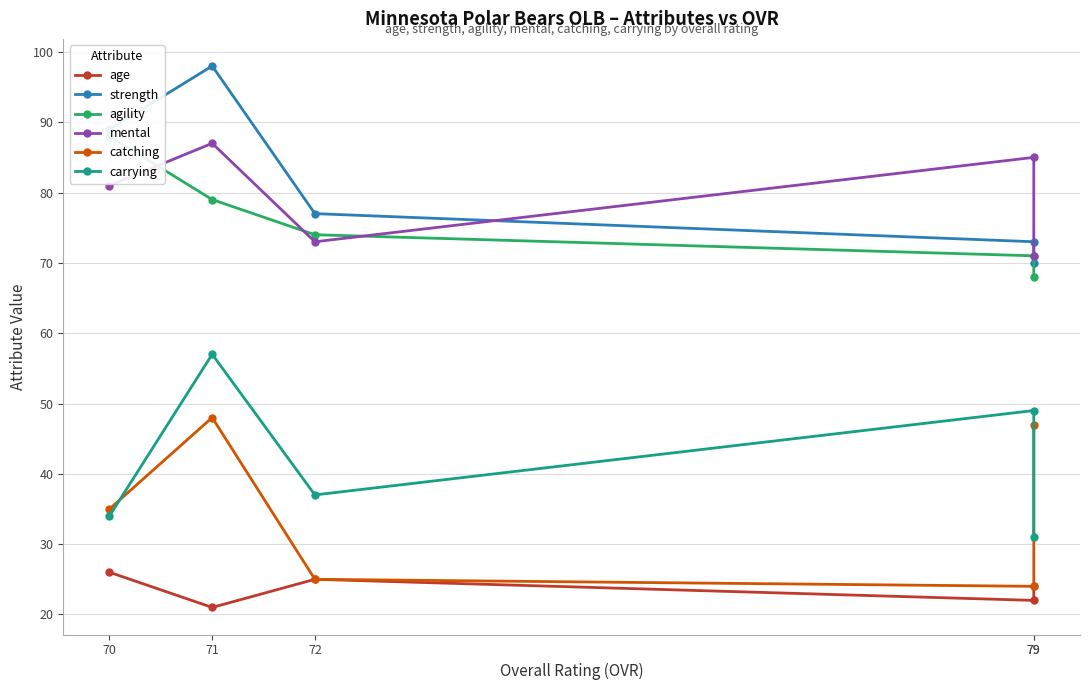

What is the difference between the highest and lowest values at 71?

77